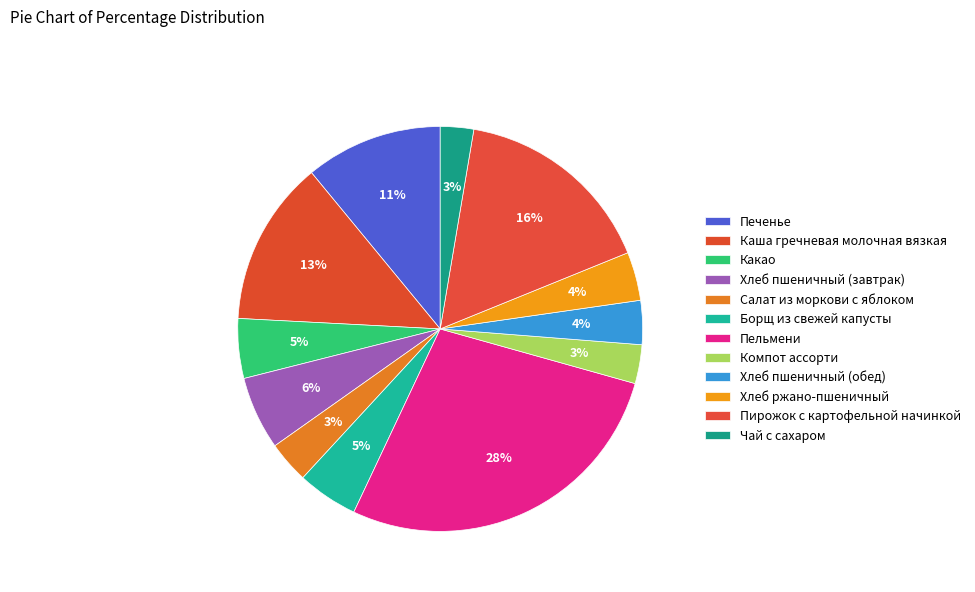

What is the total percentage of Печенье and Чай с сахаром?

13.6%